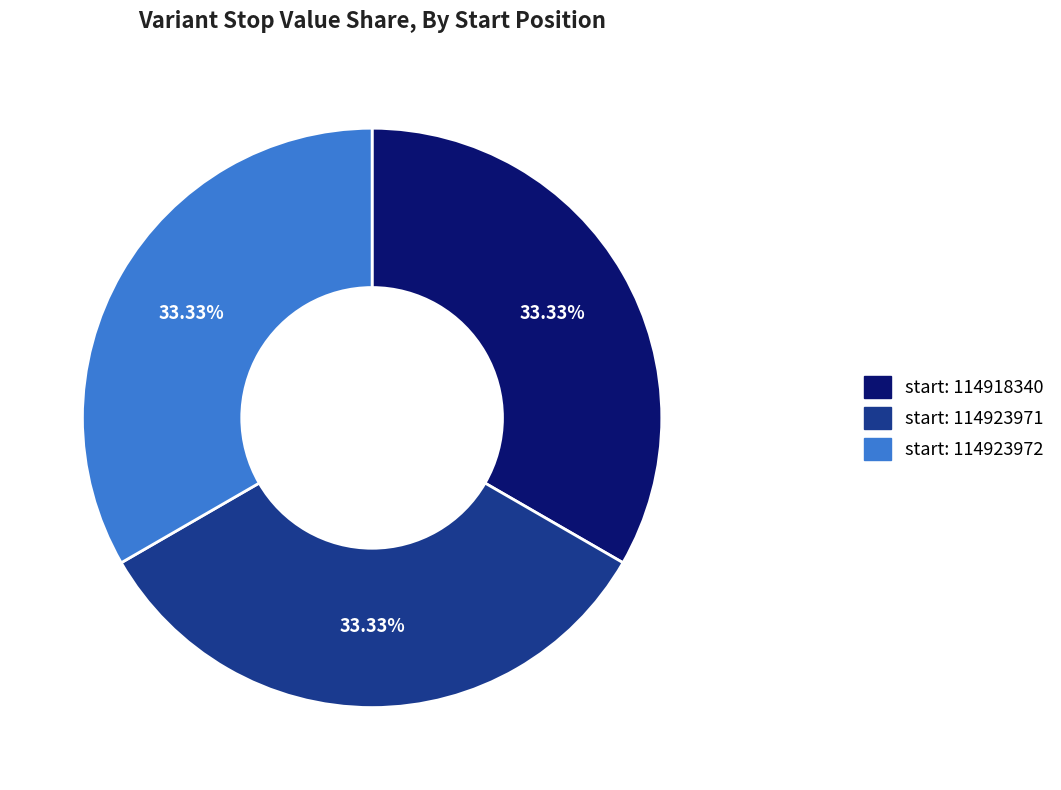

Is there any slice that represents more than half of the pie?

No